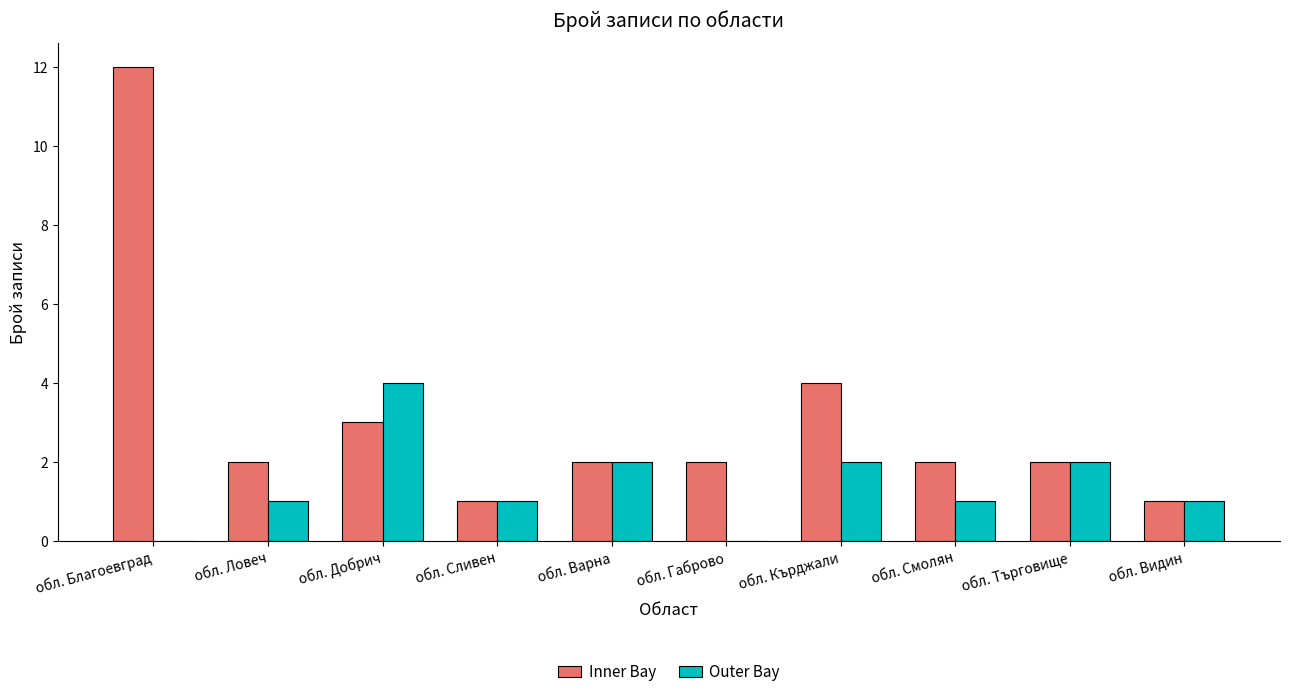

Between обл. Габрово and обл. Смолян, which series saw the biggest shift?

Outer Bay